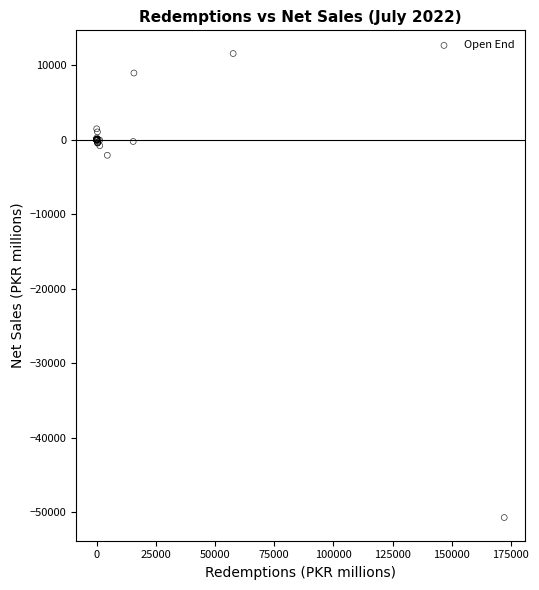

What Y value in the scatter plot is closest to -19570?

-2097.8